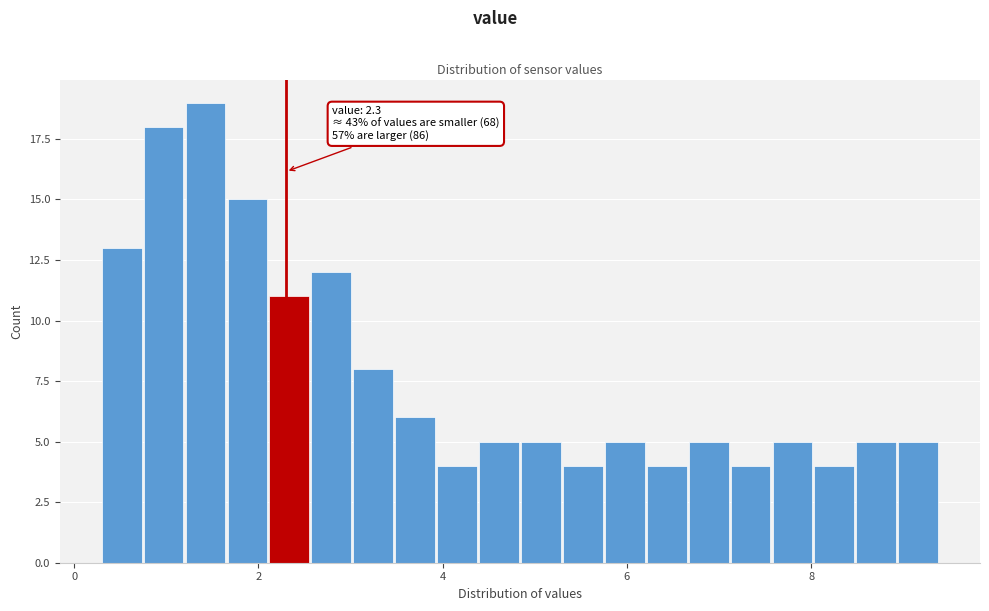

Read against the x-axis, roughly where is the centre of the tallest bar?

1.4